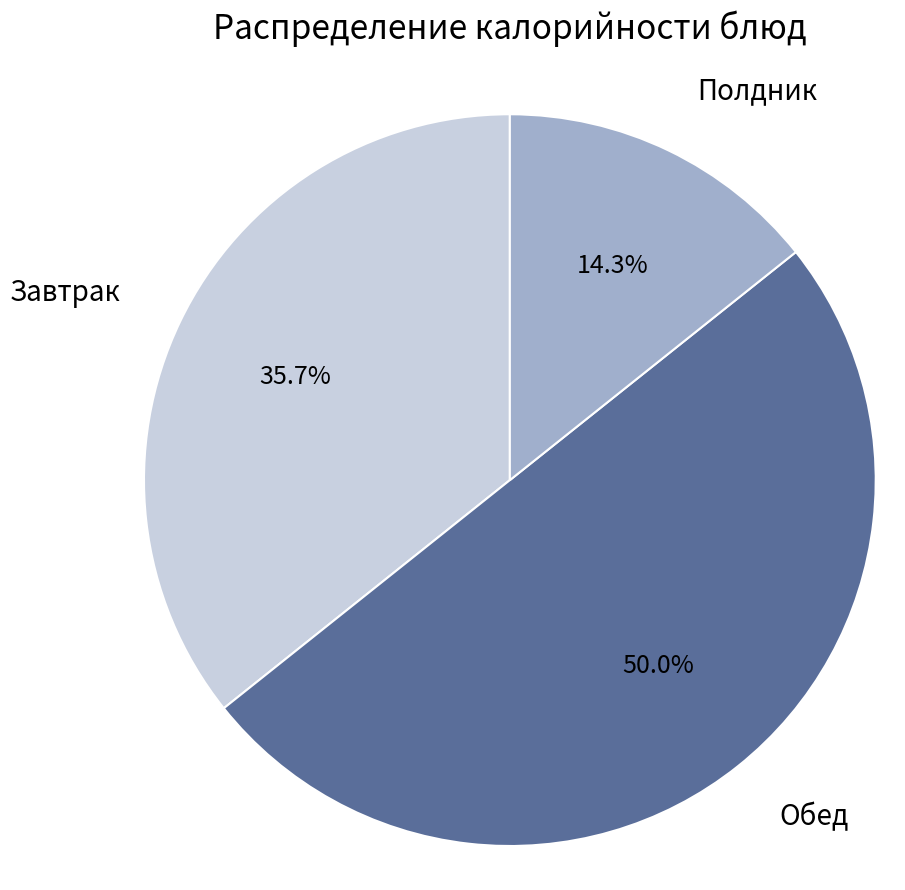

Does Полдник account for over 50% of the chart?

No